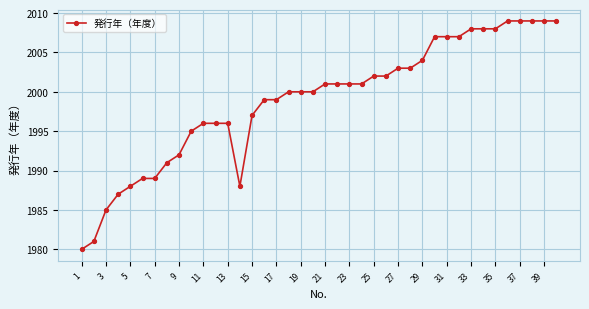

What is the sum of all values?

79956